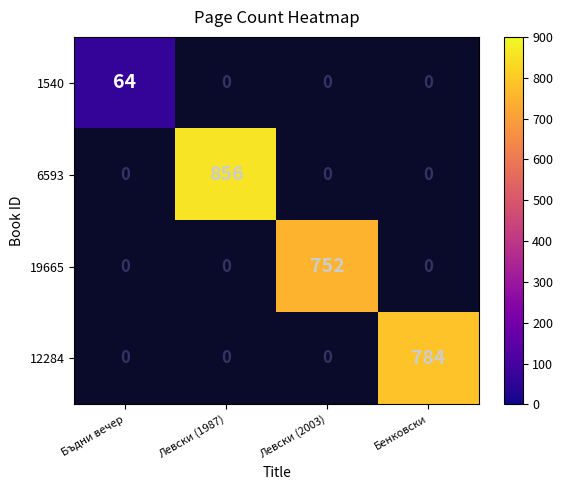

What is the maximum value shown in the chart?

856.0